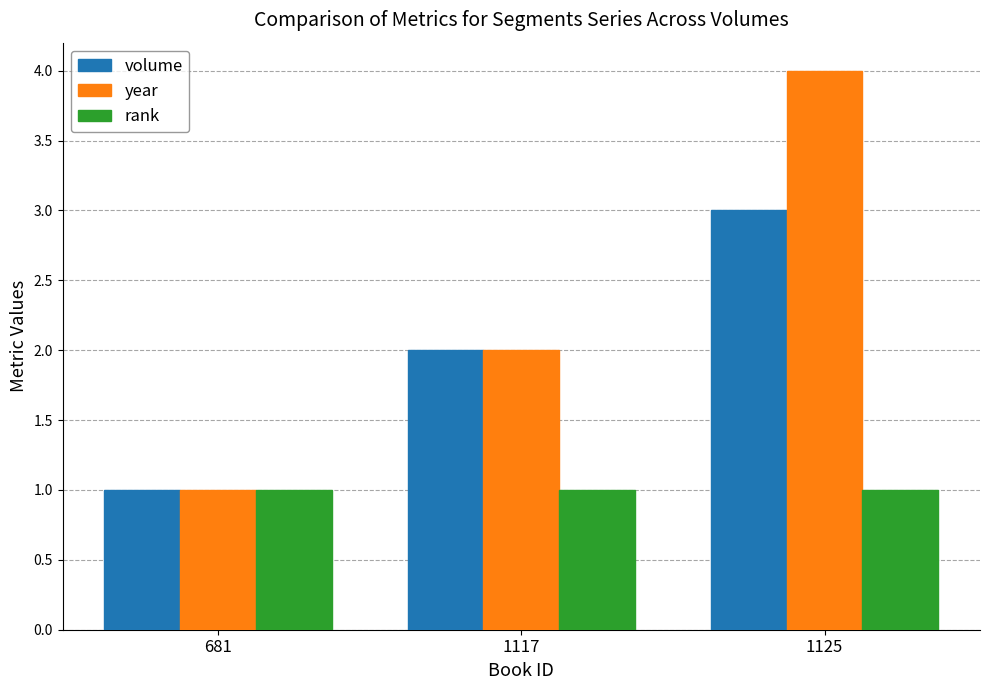

How many bars are there in each group?

3